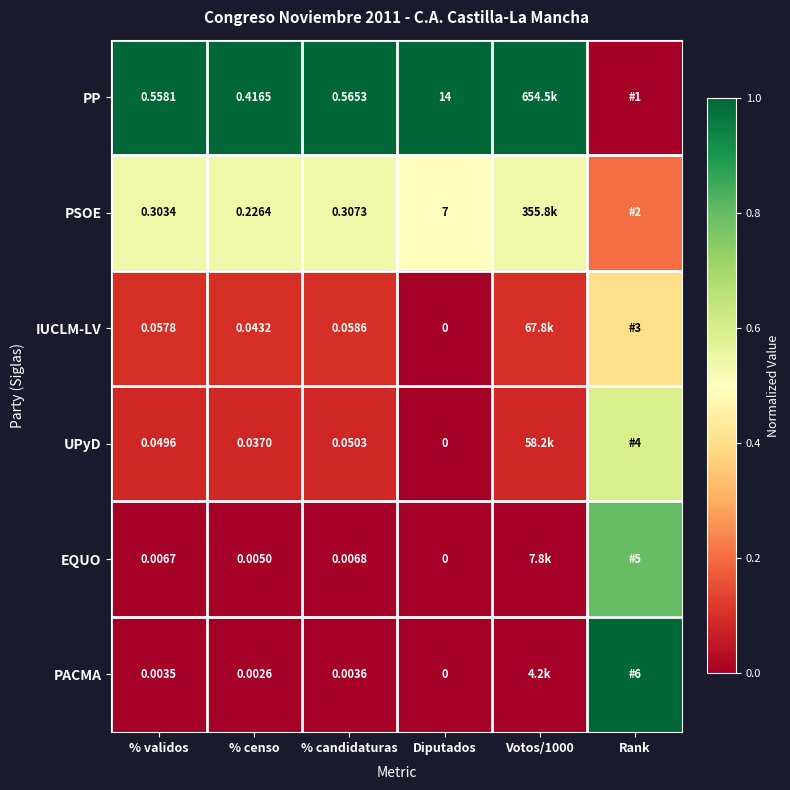

At how many categories does at least one series exceed 0?

6